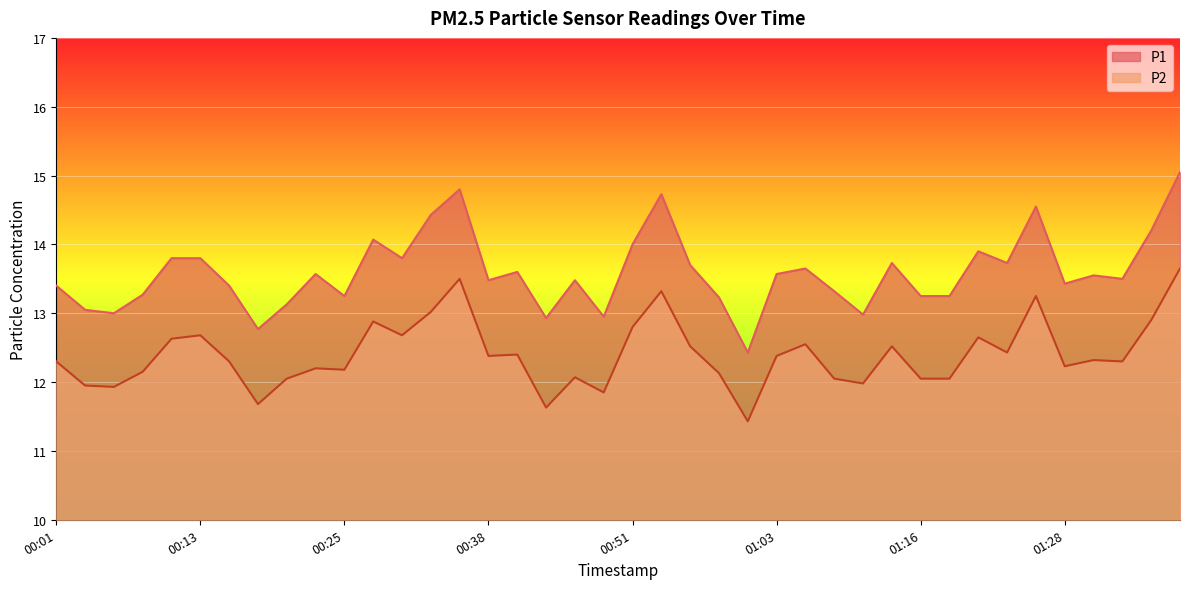

True or false: P1 has more than 1 interior local peaks.

True